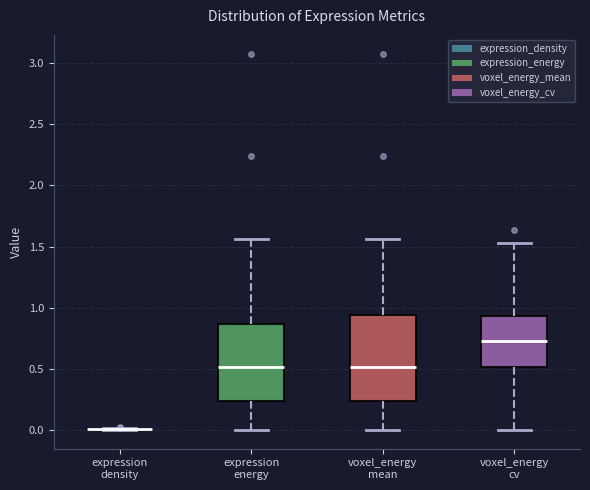

Reading left to right, read every box against the y-axis: the position of its median line, the range the box covers, and the ends of its whiskers. The values are not printed on the chart, so give them approximately, as read against the axis.

expression density: box collapsed to a line at 0.00, whiskers 0.00 to 0.00
expression energy: median 0.50, box 0.25 to 0.85, whiskers 0.00 to 1.55
voxel_energy mean: median 0.50, box 0.25 to 0.95, whiskers 0.00 to 1.55
voxel_energy cv: median 0.75, box 0.50 to 0.95, whiskers 0.00 to 1.55